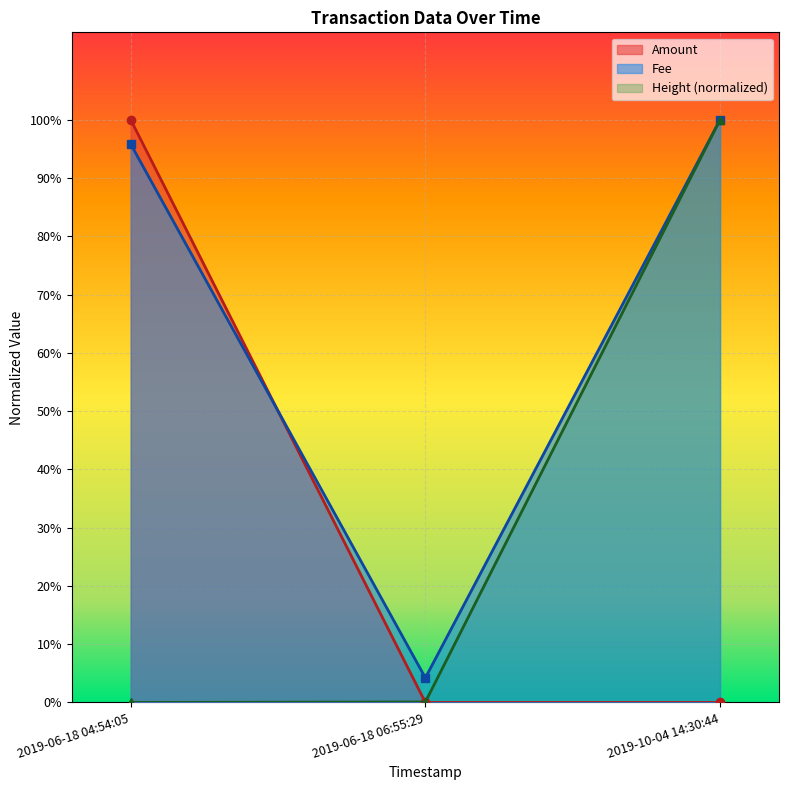

The value of Amount at 2019-10-04 14:30:44 is 0.0. True or false?

True